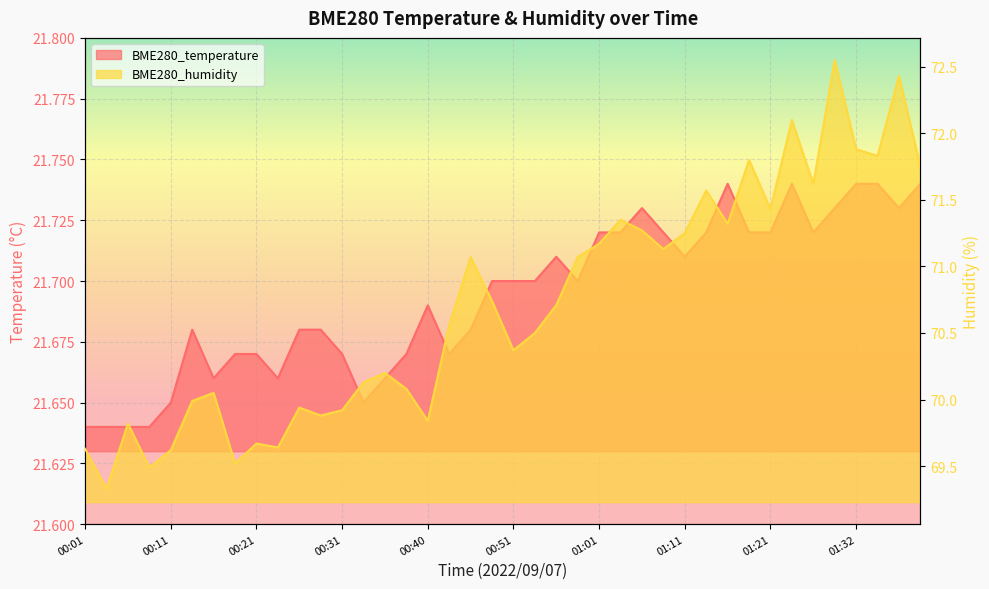

Is it true that BME280_humidity equals 33.4 at 00:08?

False